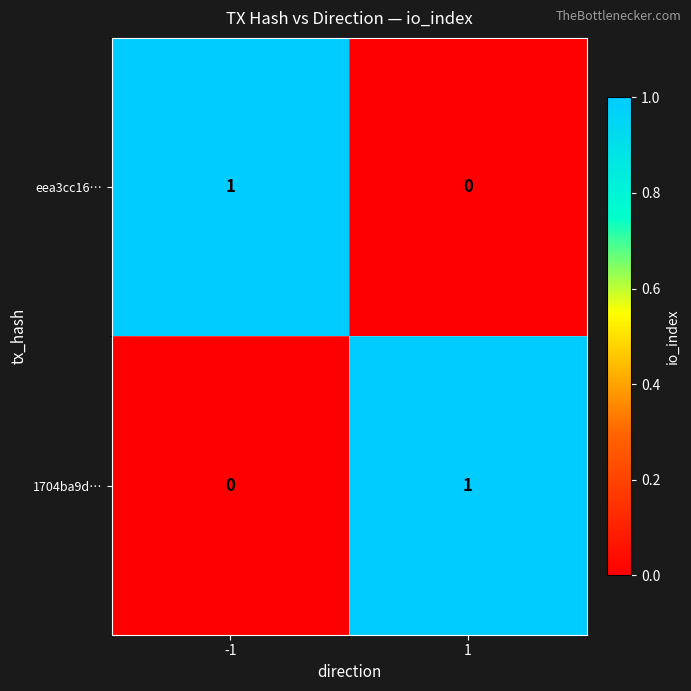

What is the spread (max minus min) of values at -1?

1